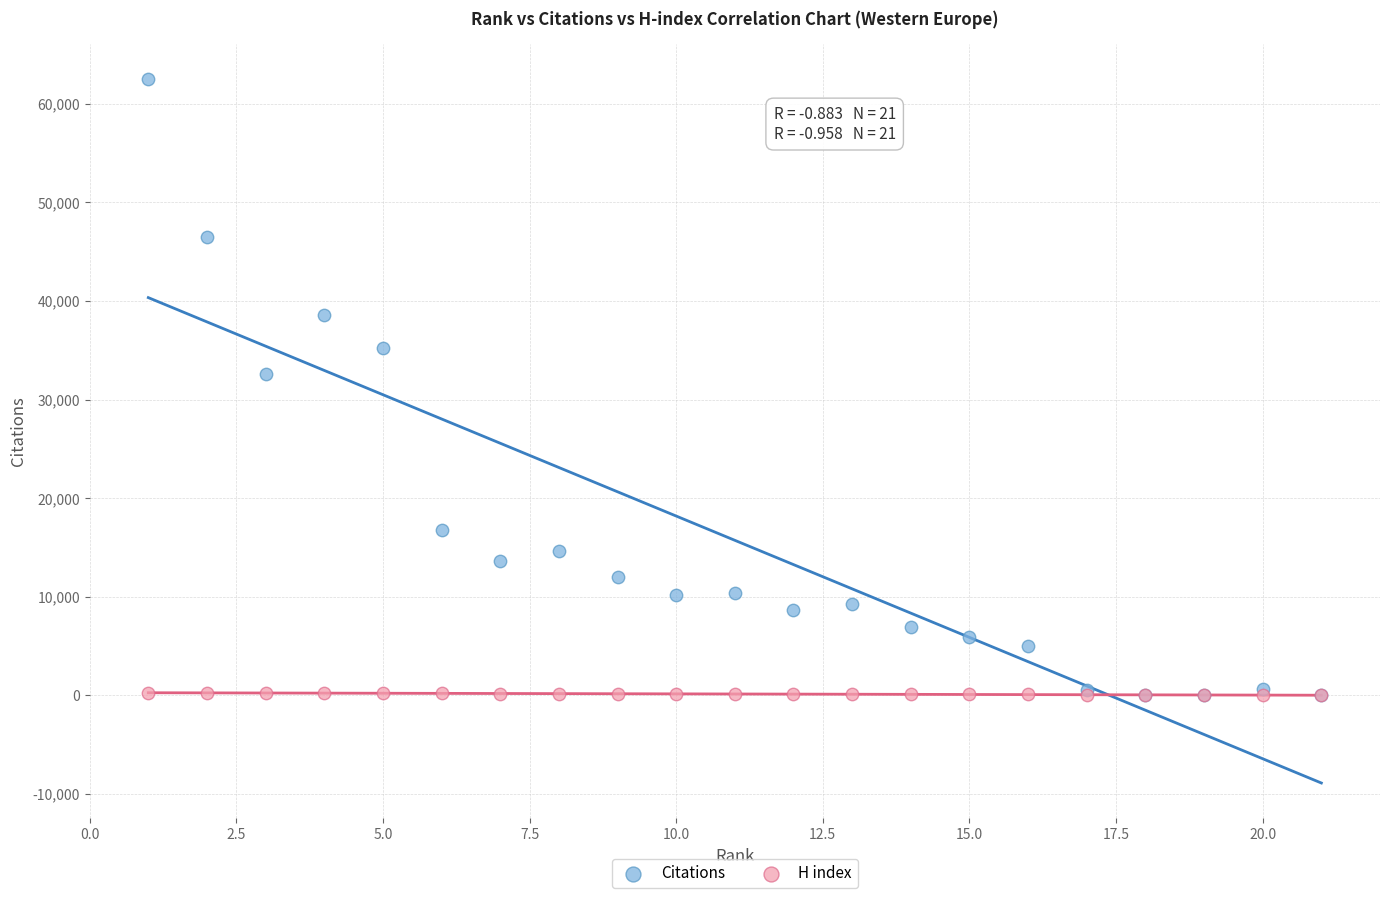

In the Citations series, what Y value is closest to 31267?

32580